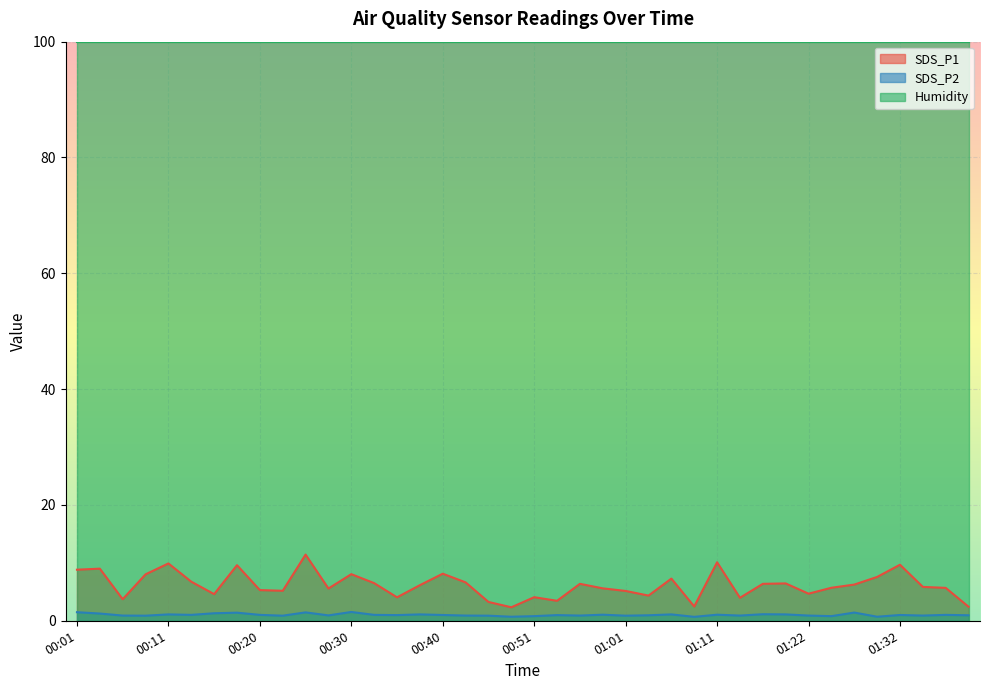

The SDS_P2 series shows 0.4 at 00:25. True or false?

False